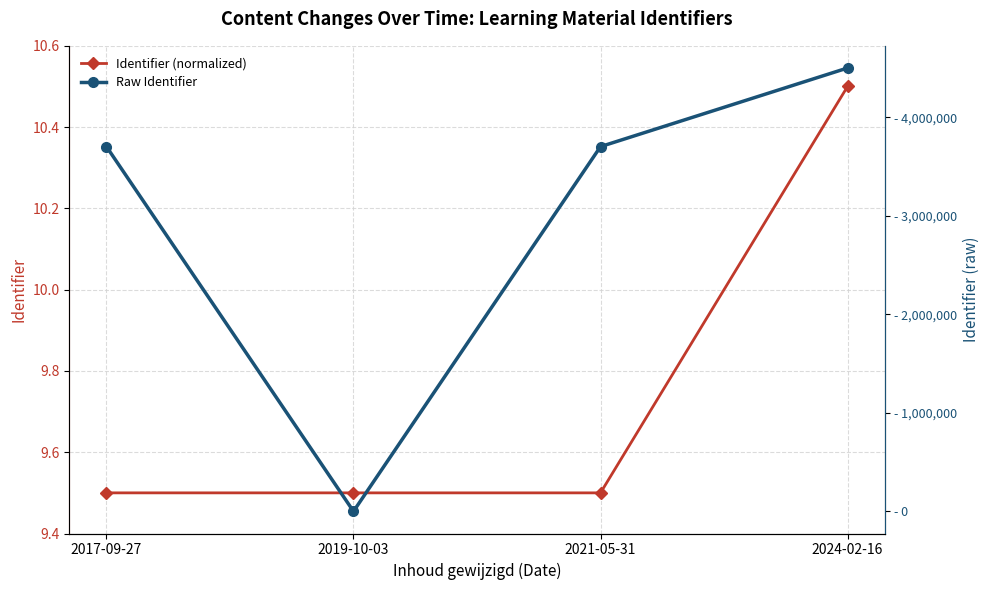

What position from the right is 2017-09-27?

4